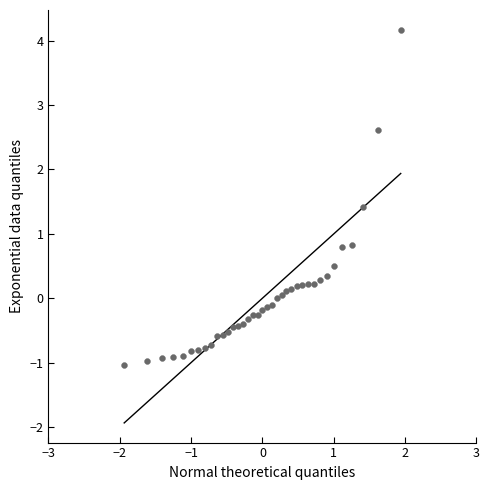

What is the range of X values (max minus min)?

3.9